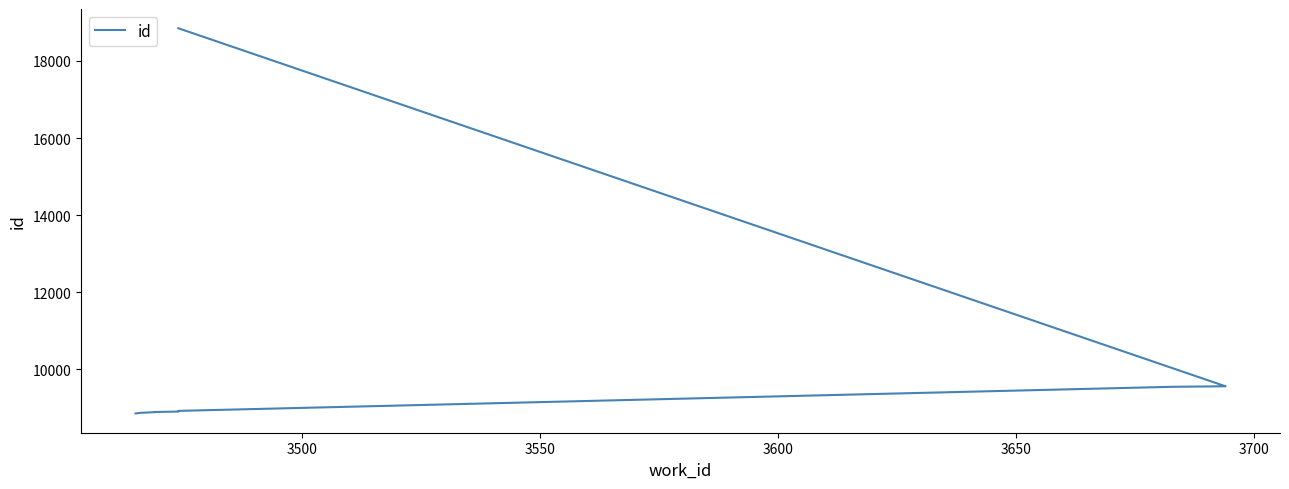

How many lines are shown in the chart?

1